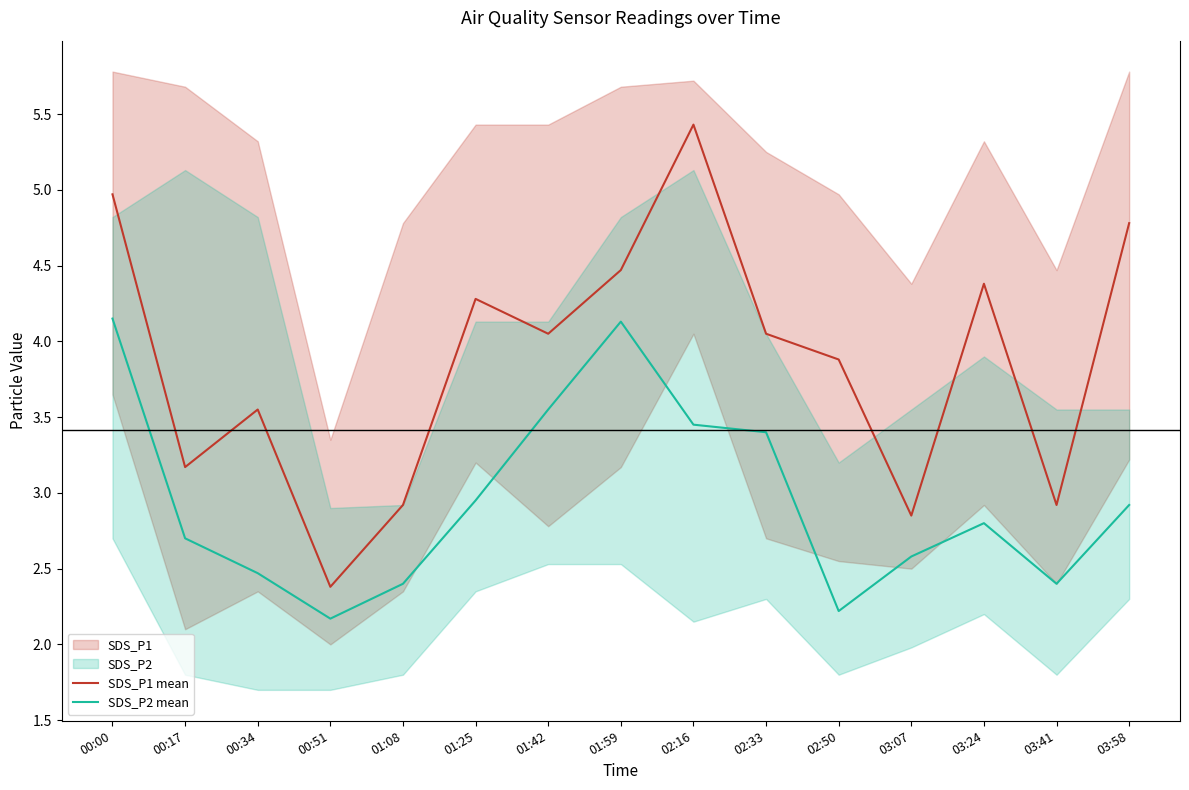

Is it true that SDS_P1 mean equals 6.9 at 00:00?

False